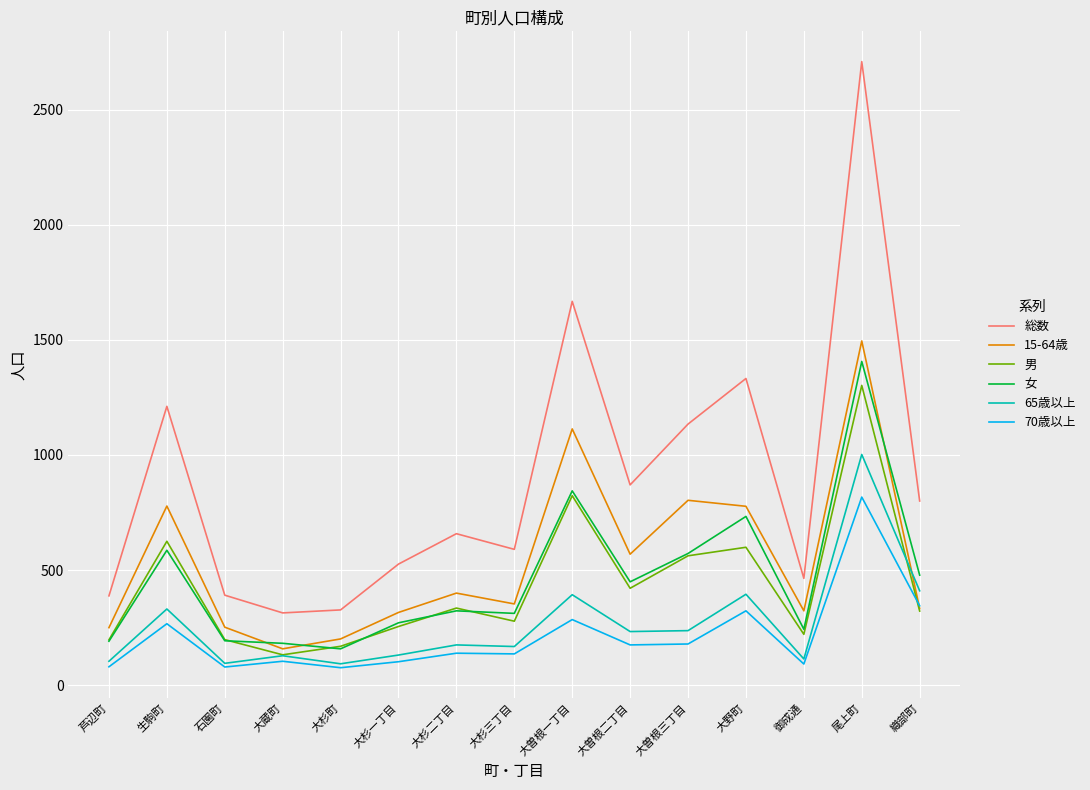

At which category does the chart reach its peak across all series?

尾上町